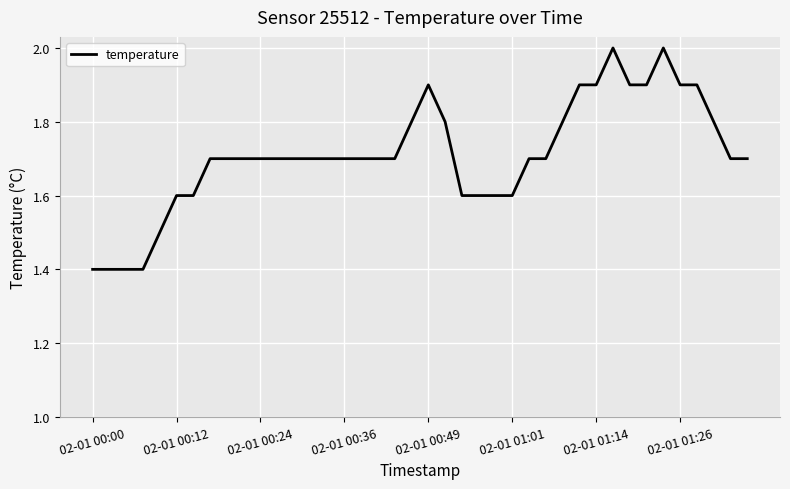

What is the maximum value shown in the chart?

2.0